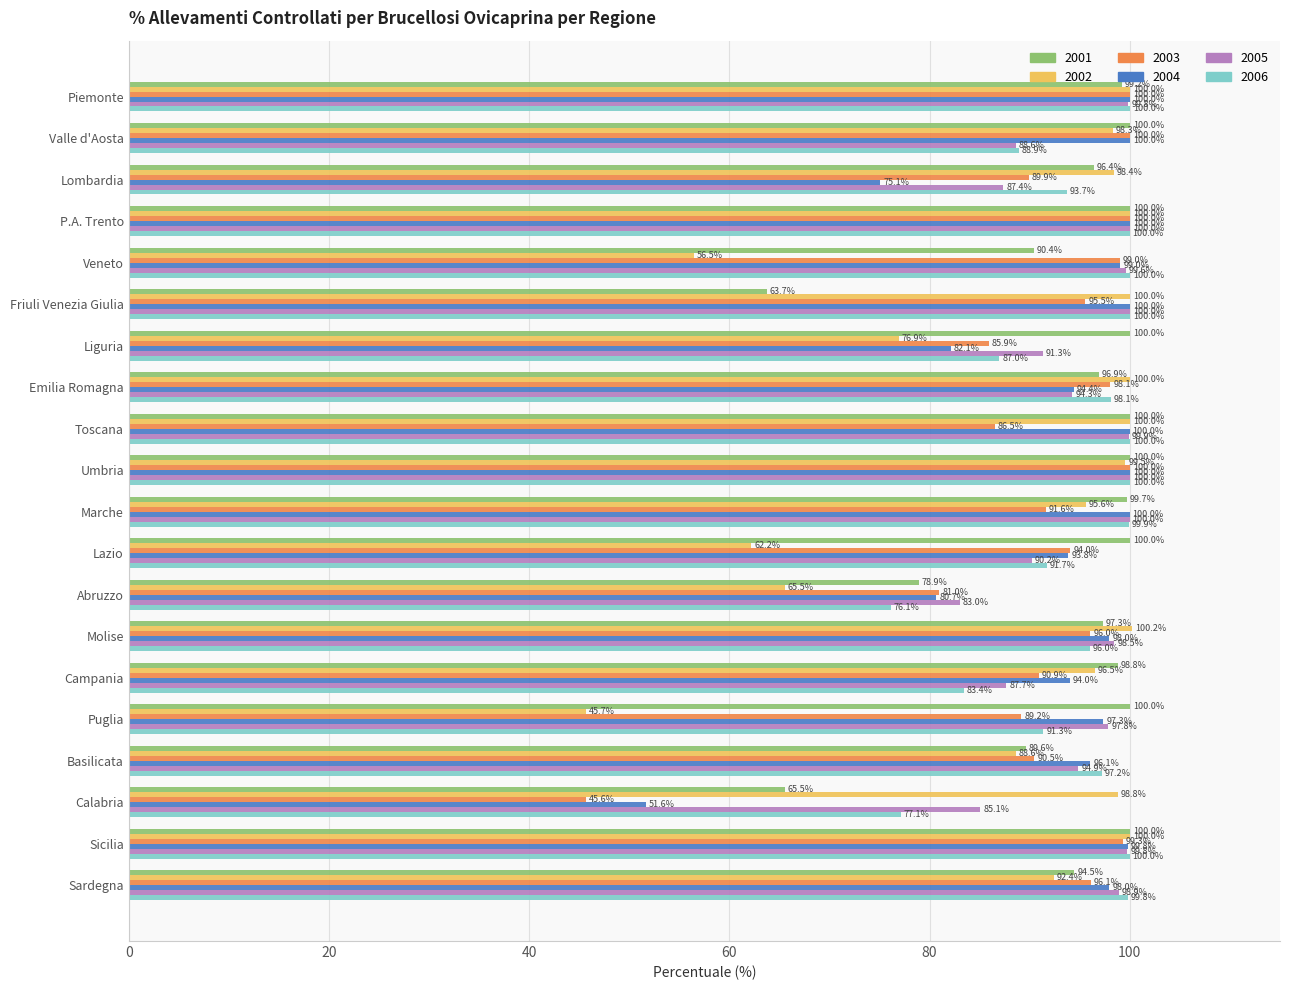

Which series has the largest total across all categories?

2005